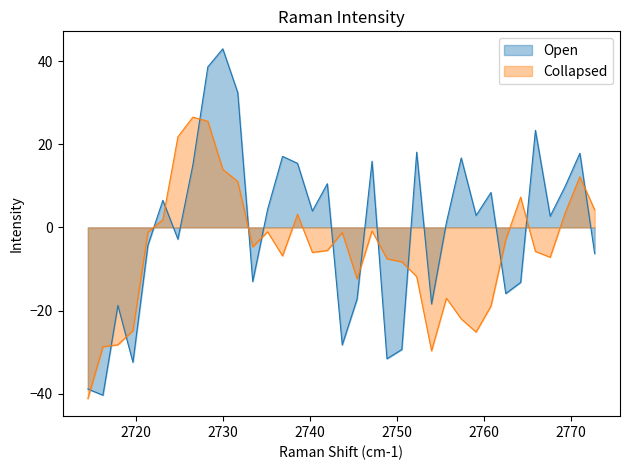

Which series has the widest spread of values?

Open